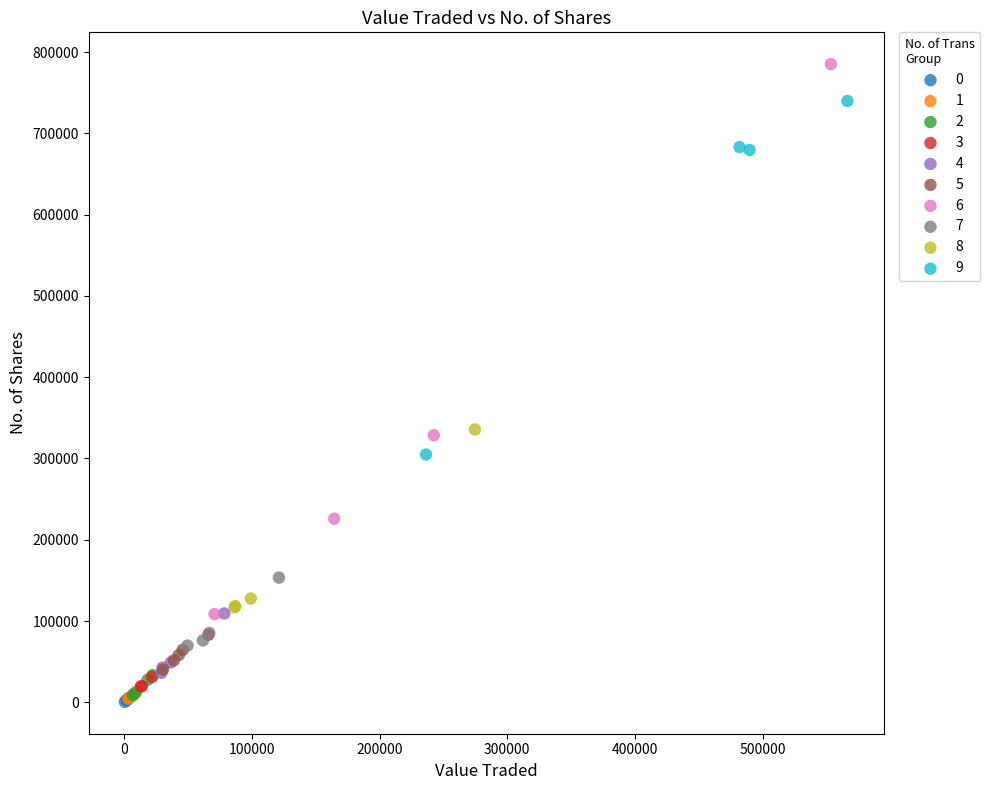

Which series has the widest spread of Y values?

6